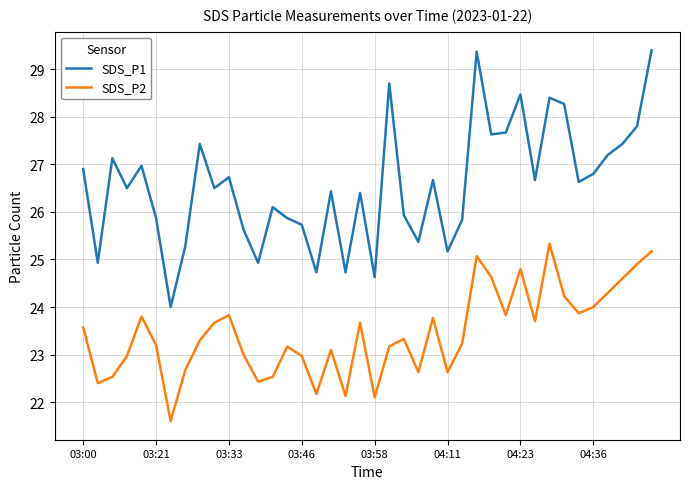

Does the chart display data point markers on the line(s)?

No